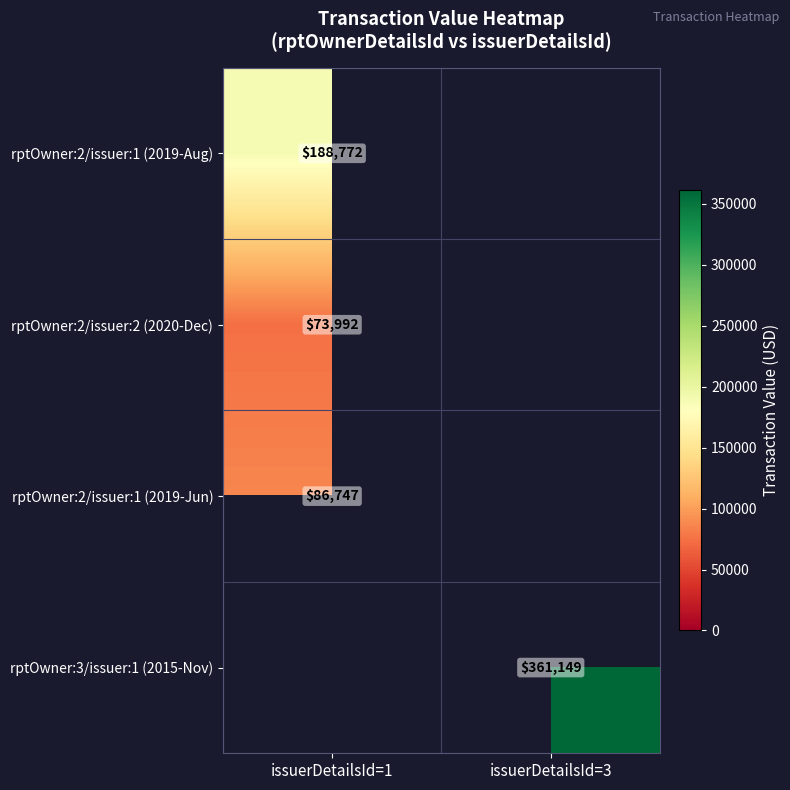

The rptOwner:2/issuer:2 (2020-Dec) series shows 108464 at issuerDetailsId=1. True or false?

False